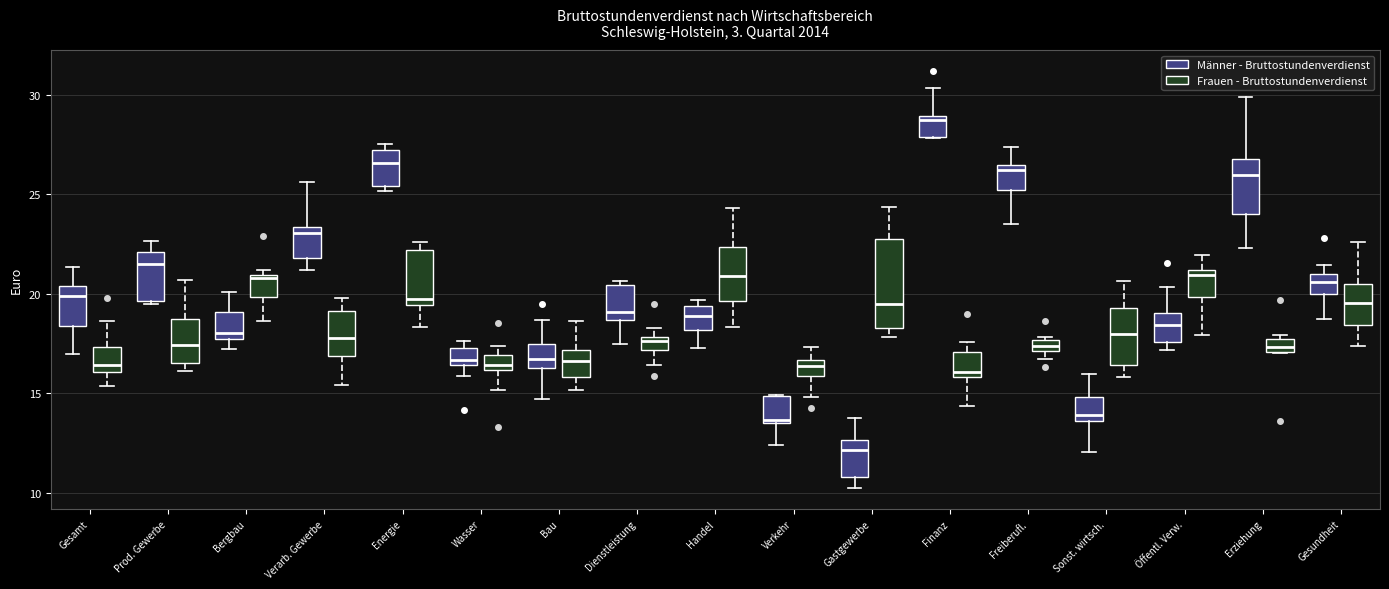

Which box is the tallest, from its lower edge to its upper edge?

Gastgewerbe (Frauen - Bruttostundenverdienst)